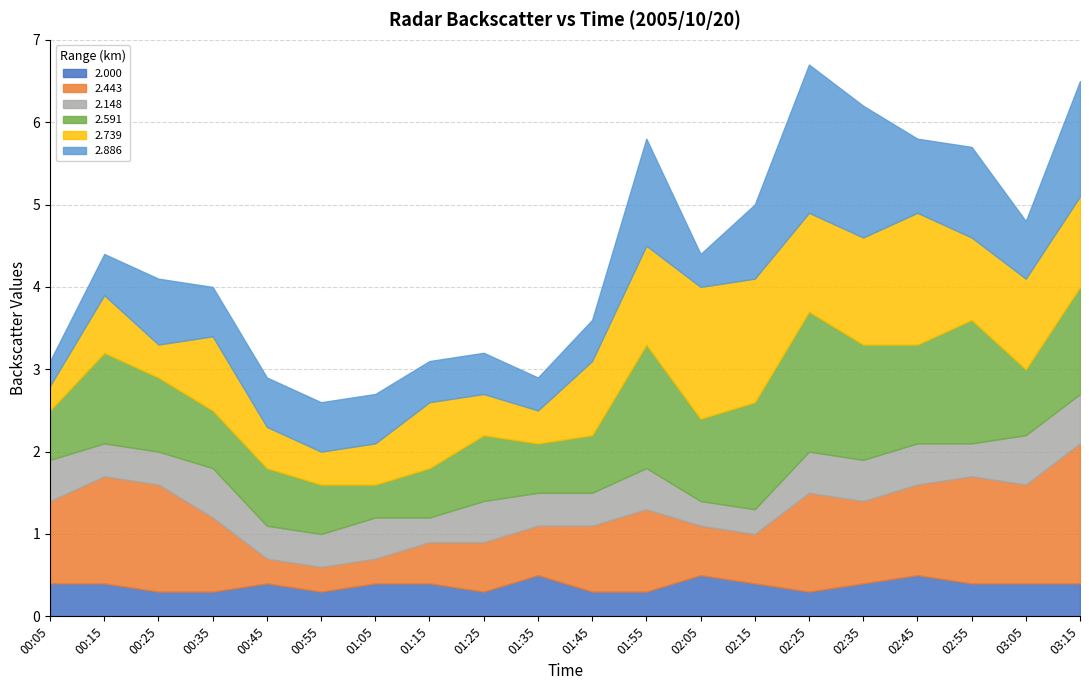

Does the chart display data point markers on the line(s)?

No